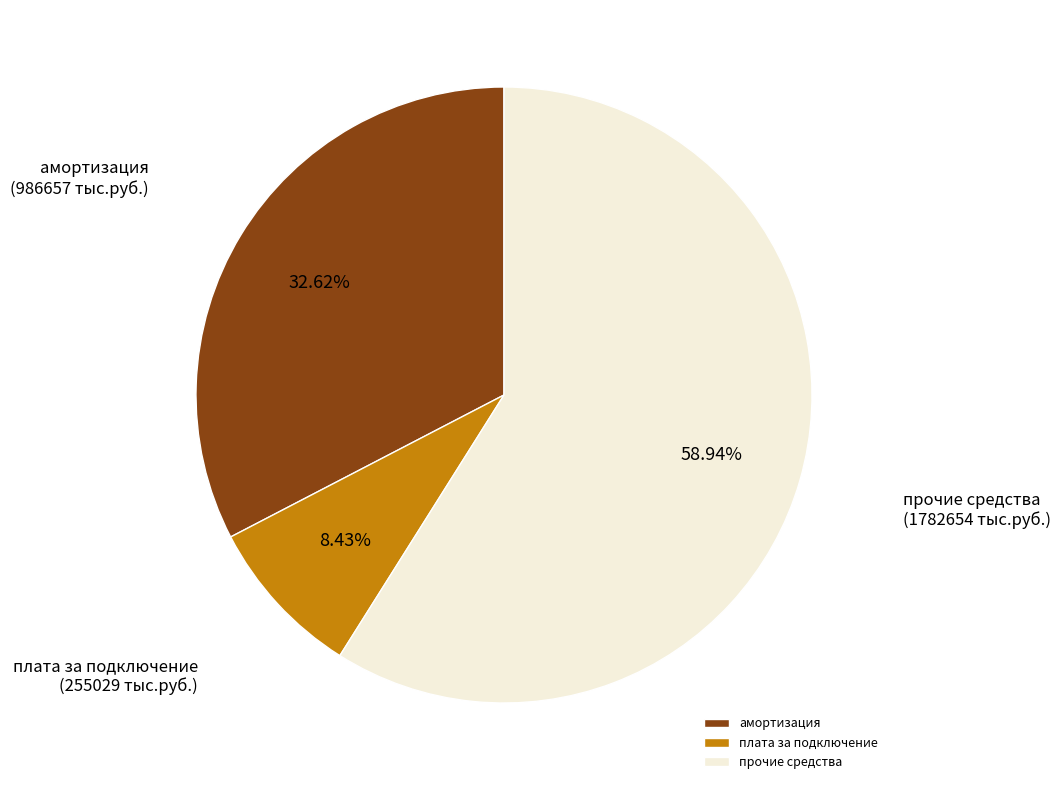

Is it true that прочие средства is 59% of the pie?

True